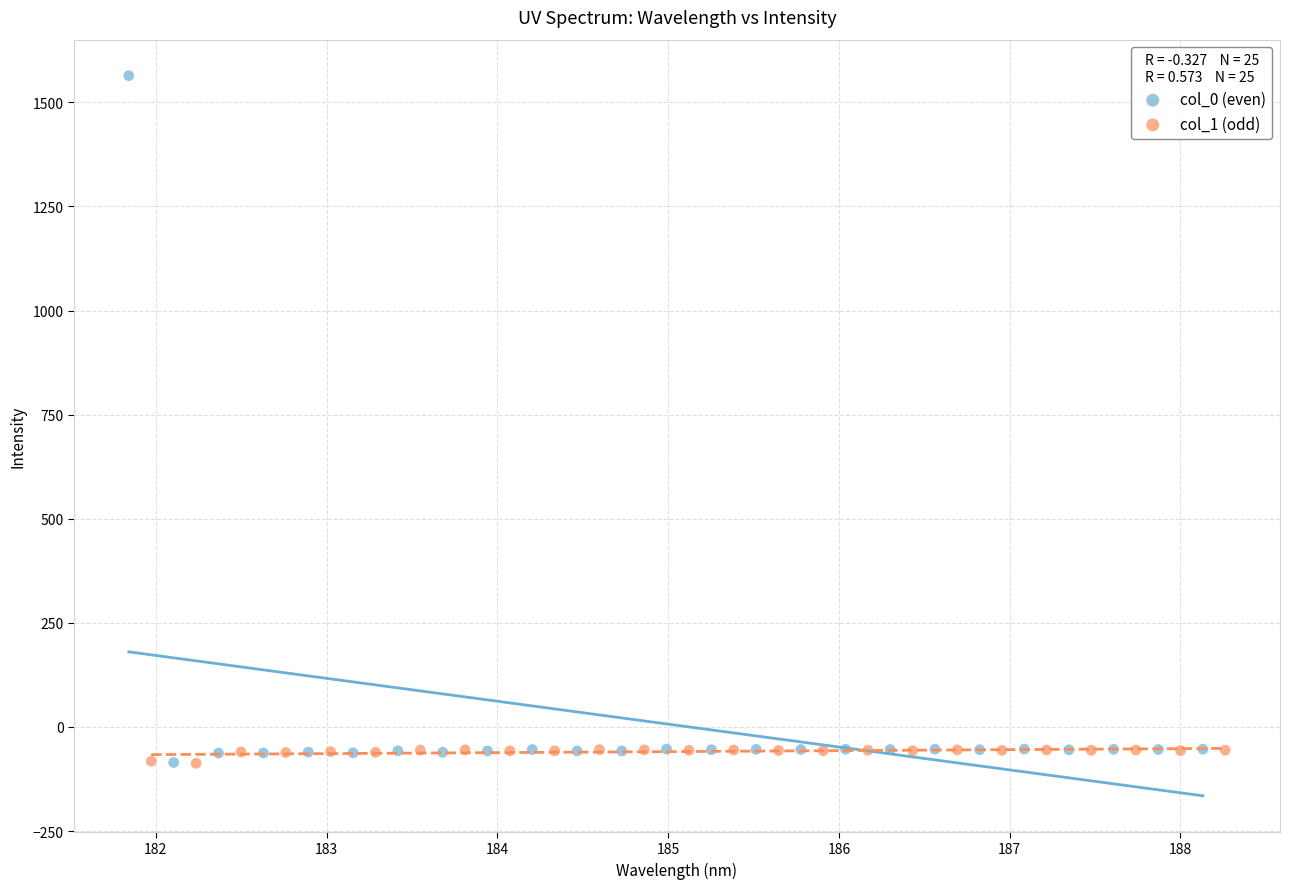

What are all the series names shown in the legend?

col_0 (even), col_1 (odd)